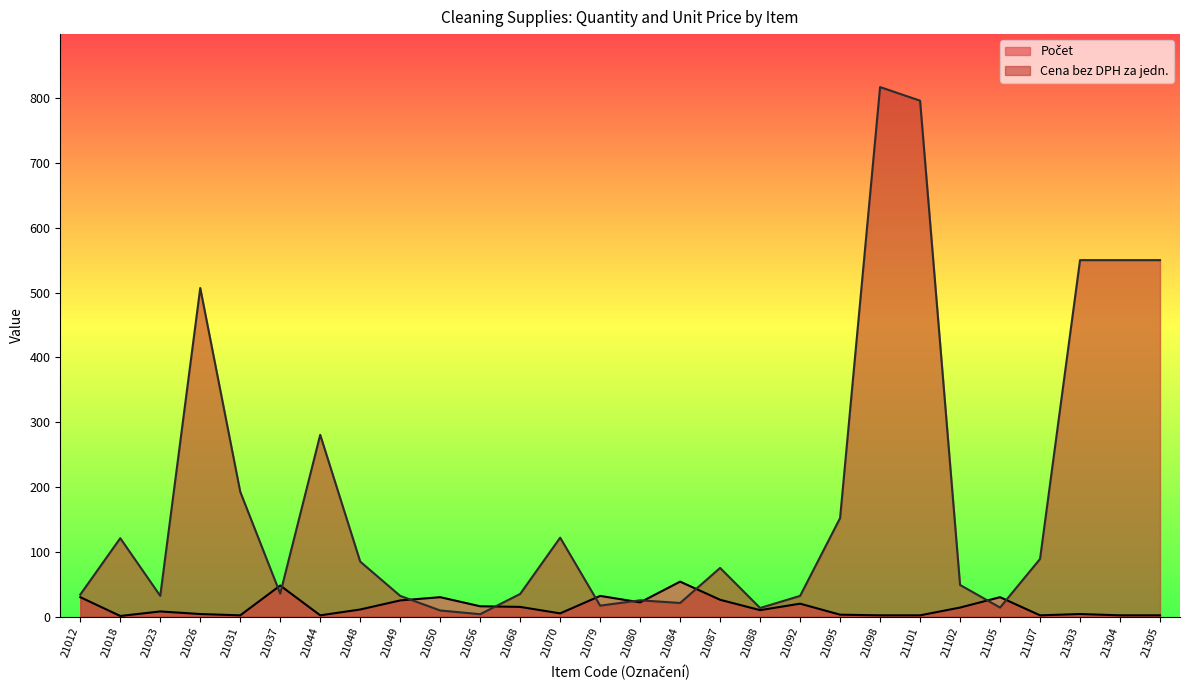

How many lines are shown in the chart?

2